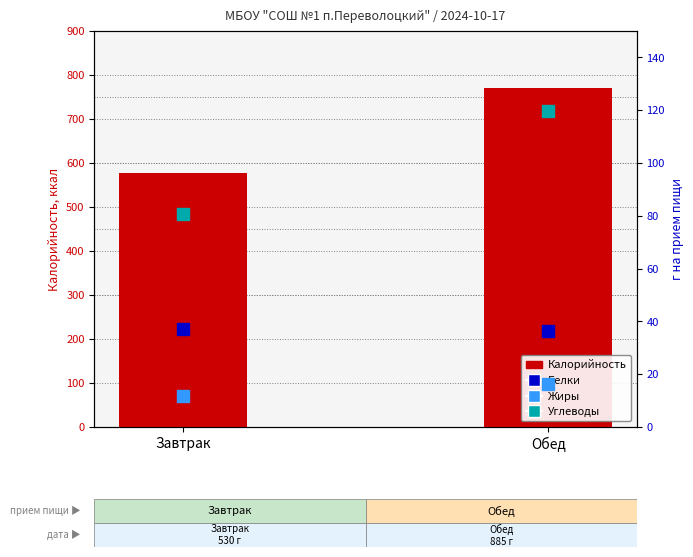

What is the total value across all series at Обед?

941.8